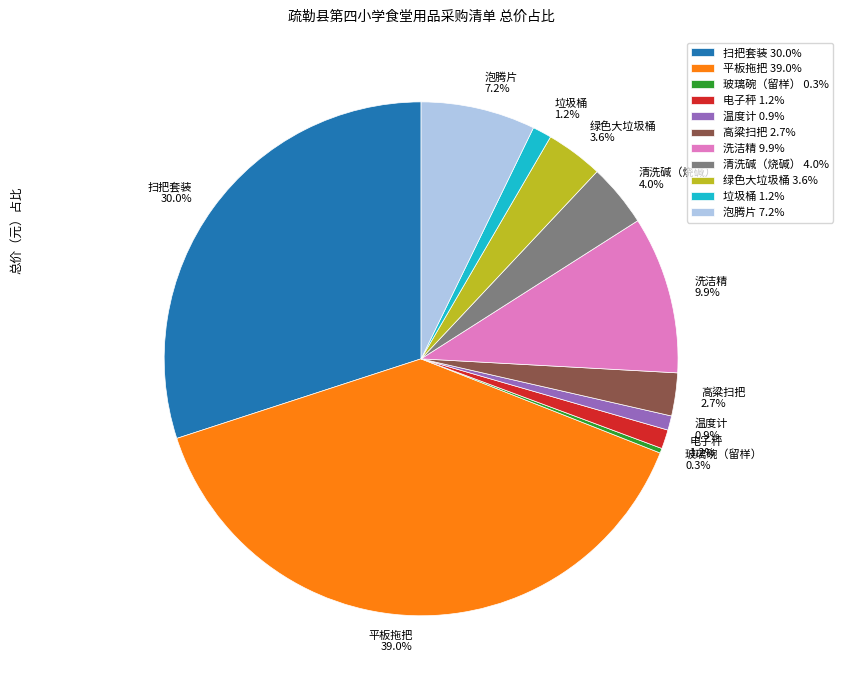

Which slice is the smallest?

玻璃碗（留样）